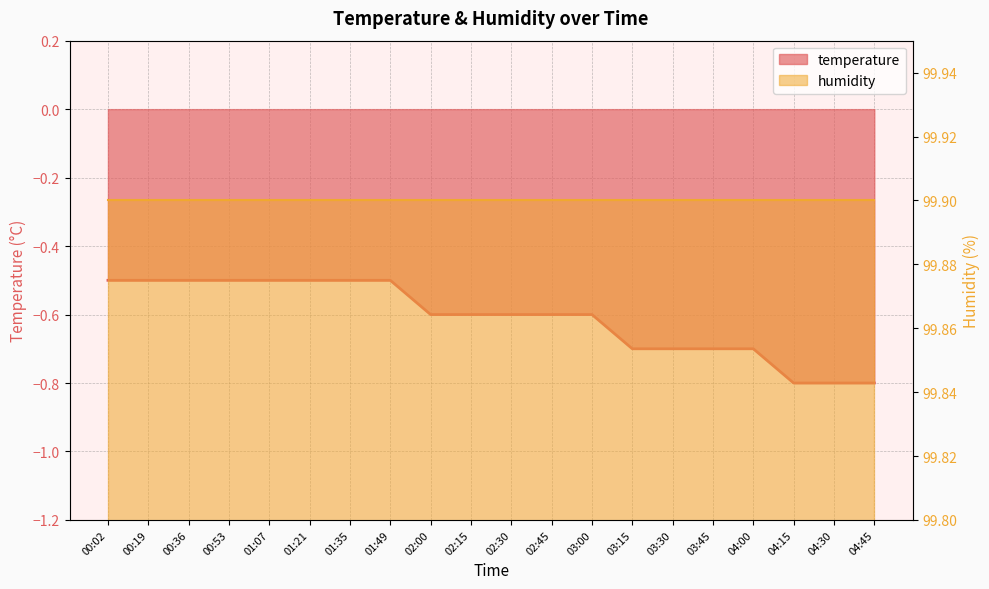

List the labels in order of value, largest first.

00:02, 00:19, 00:36, 00:53, 01:07, 01:21, 01:35, 01:49, 02:00, 02:15, 02:30, 02:45, 03:00, 03:15, 03:30, 03:45, 04:00, 04:15, 04:30, 04:45